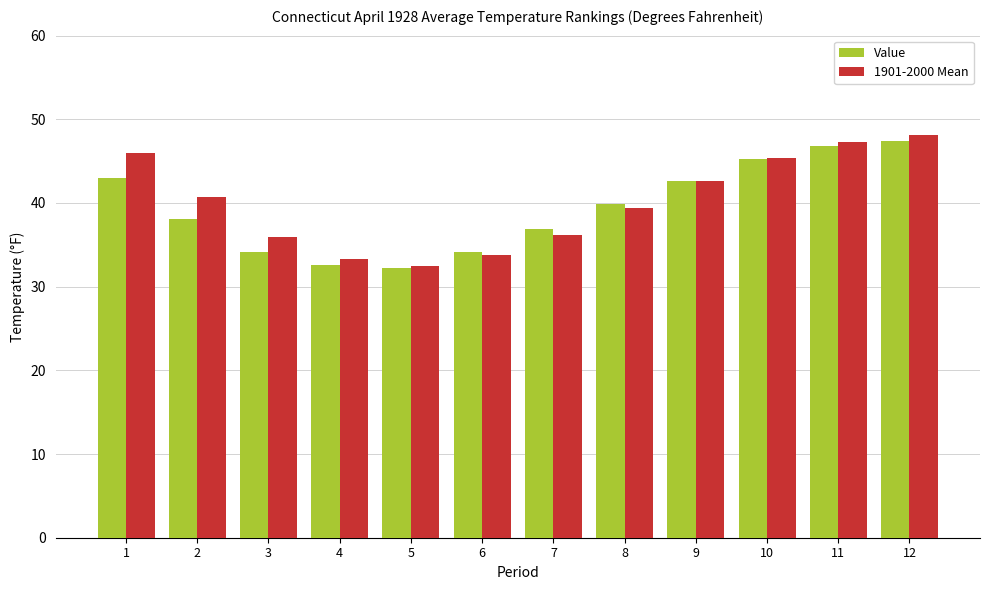

Where does the 1901-2000 Mean series first go above 40?

1